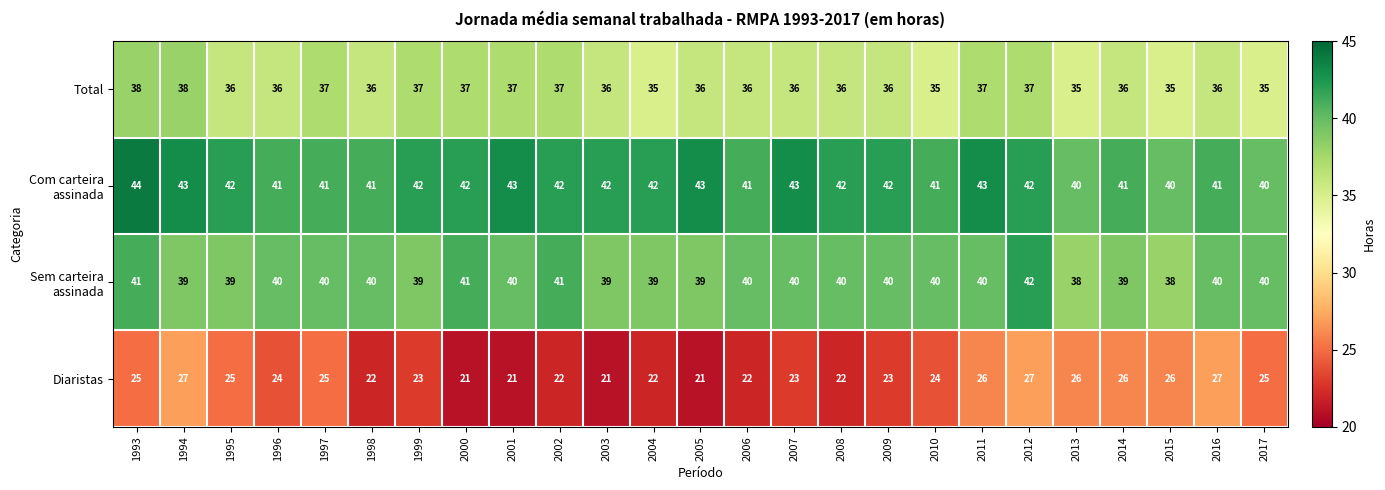

At how many categories does at least one series exceed 29?

25